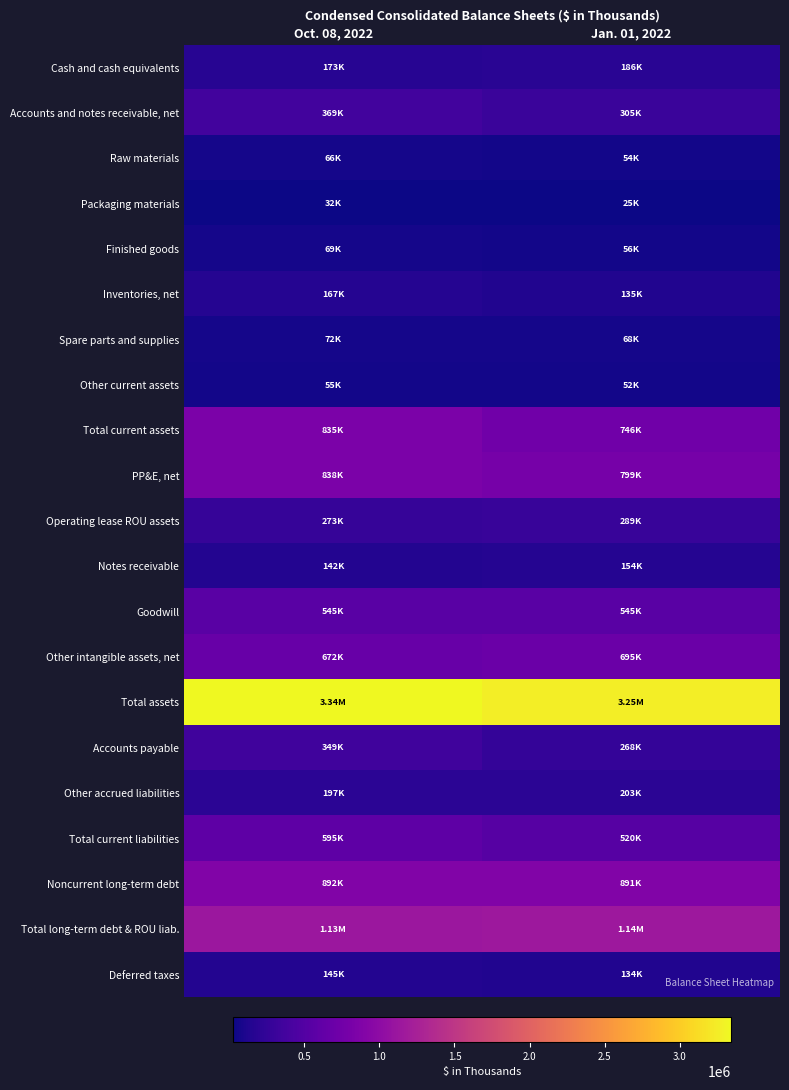

At Jan. 01, 2022, list the series in order from largest to smallest.

Total assets, Total long-term debt & ROU liab., Noncurrent long-term debt, PP&E, net, Total current assets, Other intangible assets, net, Goodwill, Total current liabilities, Accounts and notes receivable, net, Operating lease ROU assets, Accounts payable, Other accrued liabilities, Cash and cash equivalents, Notes receivable, Inventories, net, Deferred taxes, Spare parts and supplies, Finished goods, Raw materials, Other current assets, Packaging materials